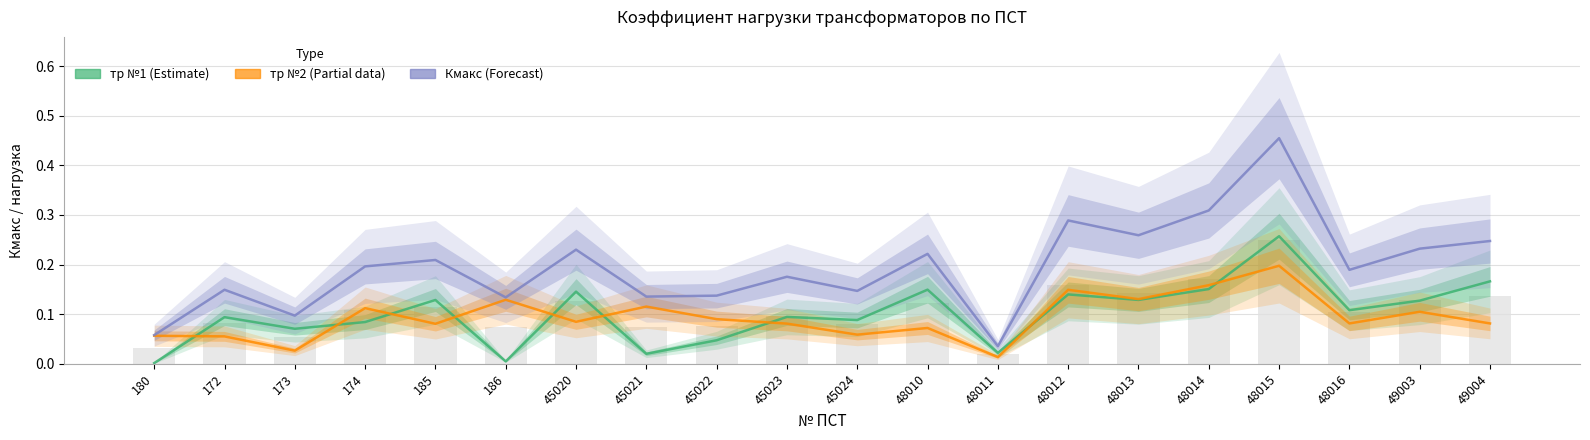

What is the spread (max minus min) of values at 45023?

0.1